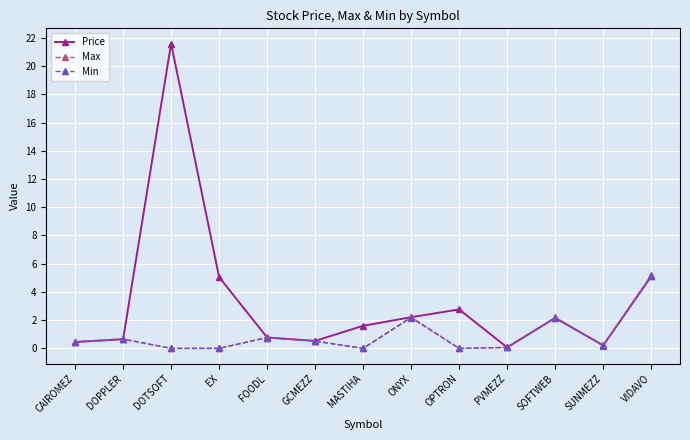

True or false: Max has a value of 0.5 at GCMEZZ.

True